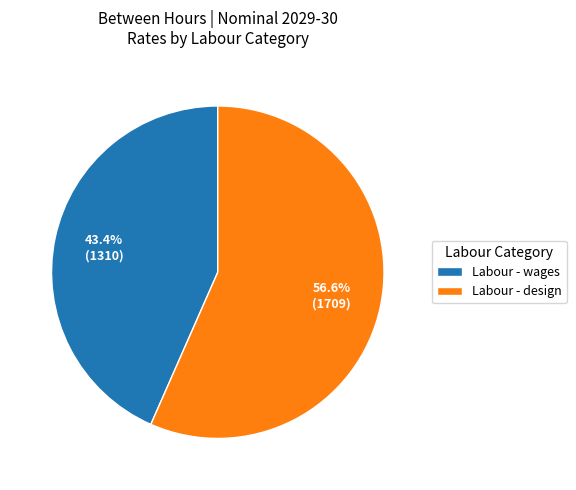

What is the ratio of the value at Labour - design to the value at Labour - wages?

1.3